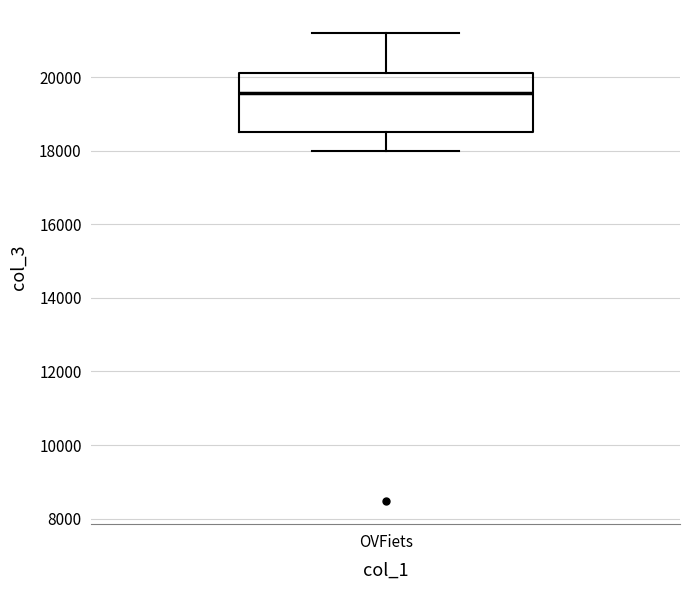

Read this box plot against the y-axis: the position of the median line, the range covered by the box, and the ends of both whiskers. The values are not printed on the chart, so give them approximately, as read against the axis.

median 19600, box 18600 to 20000, whiskers 18000 to 21200